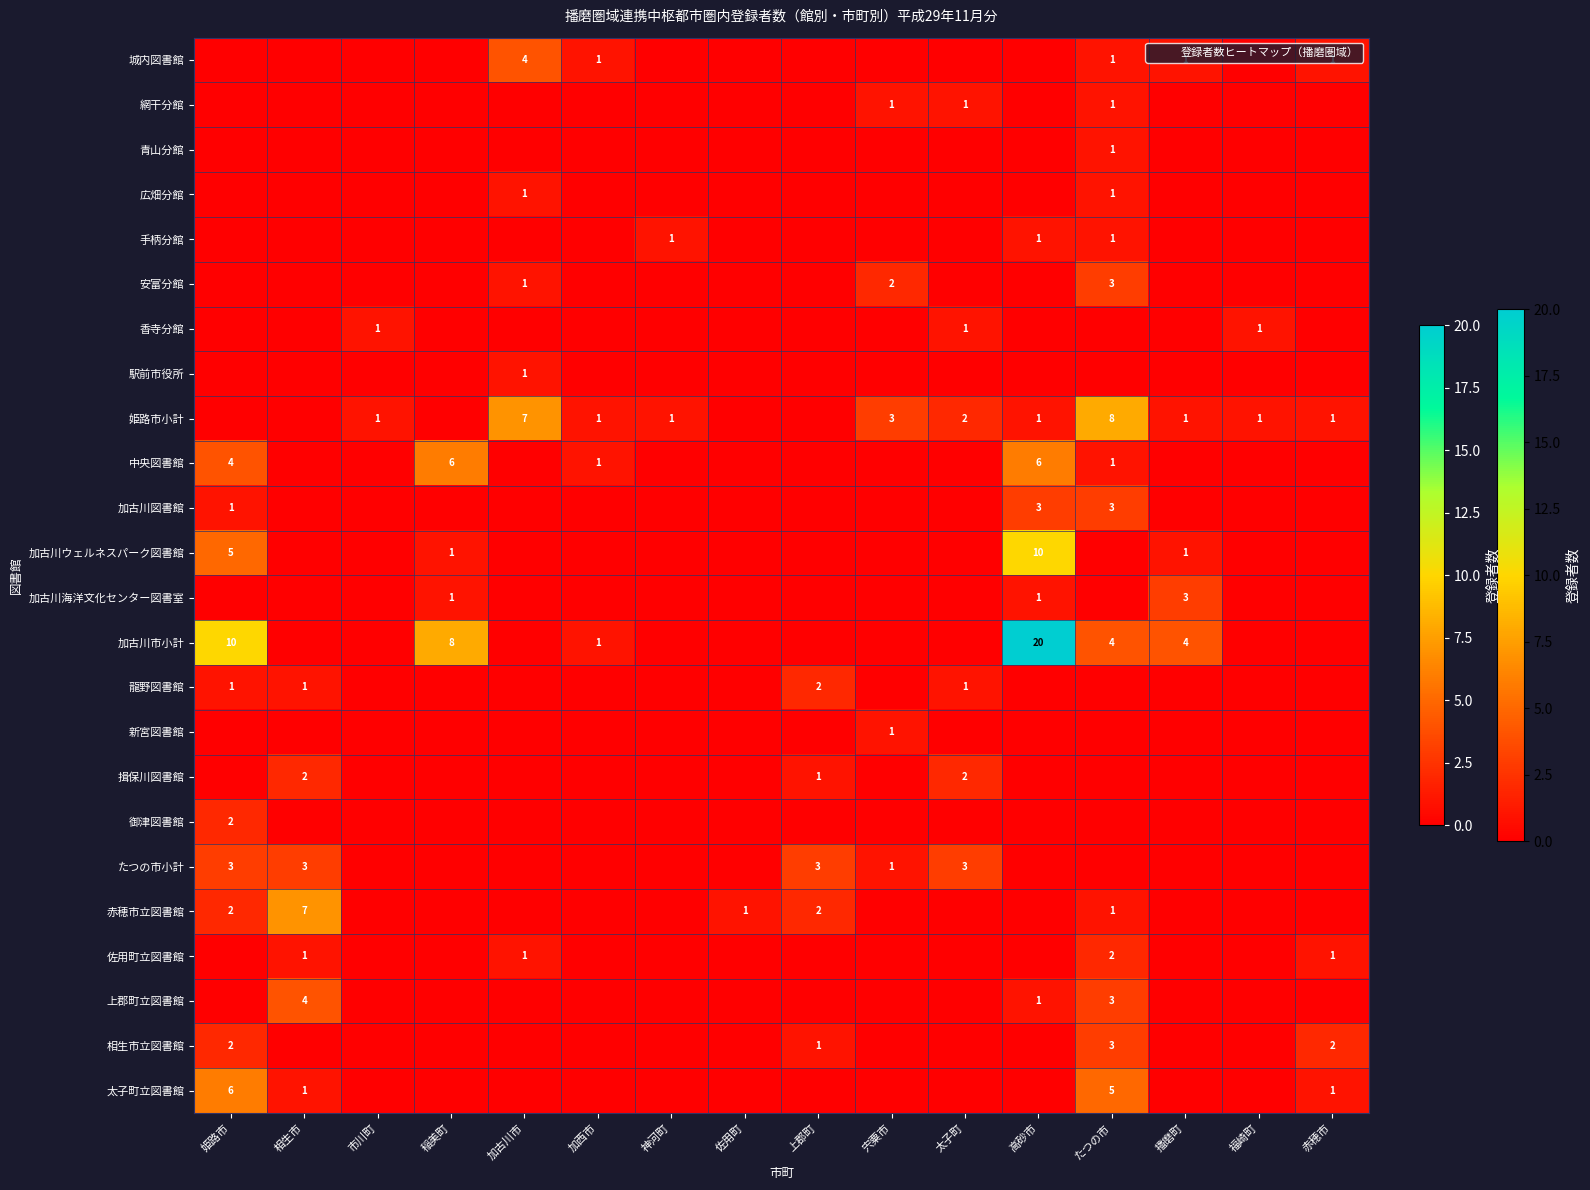

Rank the series by their maximum value, from highest to lowest.

加古川市小計, 加古川ウェルネスパーク図書館, 姫路市小計, 赤穂市立図書館, 中央図書館, 太子町立図書館, 城内図書館, 上郡町立図書館, 安富分館, 加古川図書館, 加古川海洋文化センター図書室, たつの市小計, 相生市立図書館, 龍野図書館, 揖保川図書館, 御津図書館, 佐用町立図書館, 網干分館, 青山分館, 広畑分館, 手柄分館, 香寺分館, 駅前市役所, 新宮図書館